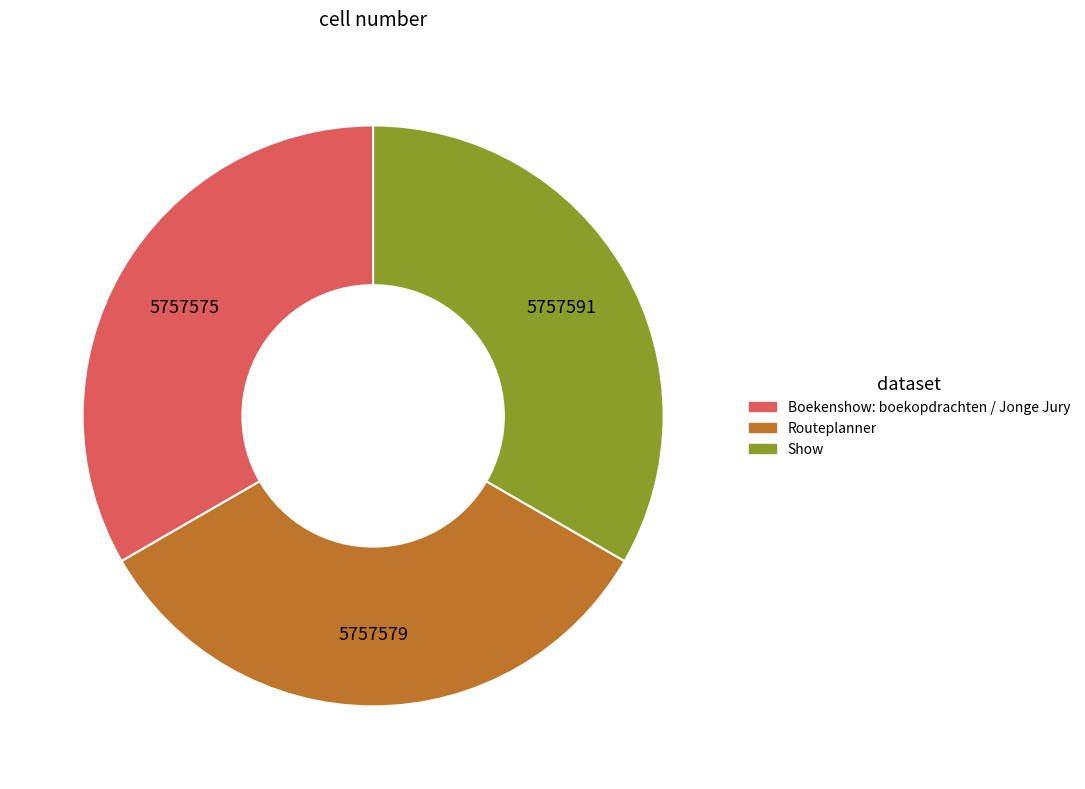

Is Boekenshow: boekopdrachten / Jonge Jury the majority of the pie?

No